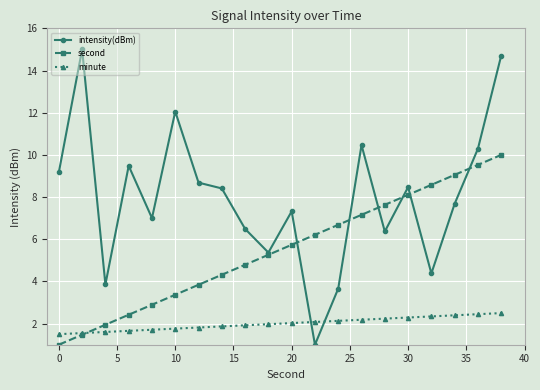

Which series has the largest range (max minus min)?

intensity(dBm)